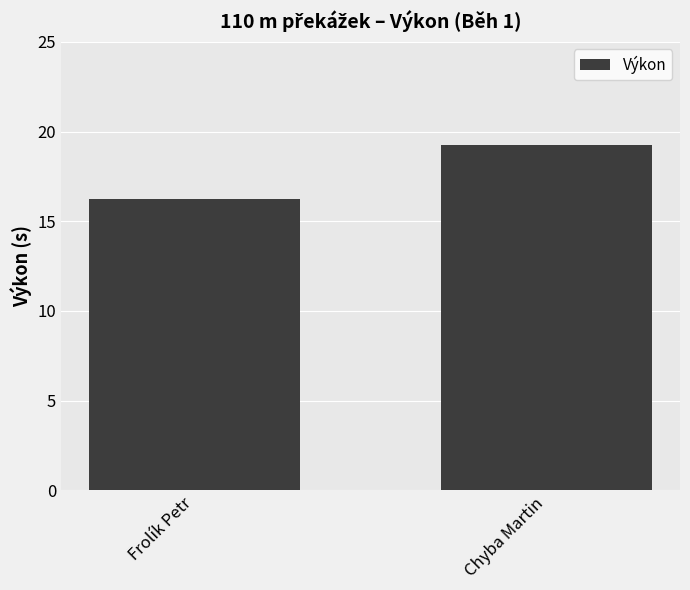

What is the maximum value shown in the chart?

19.3